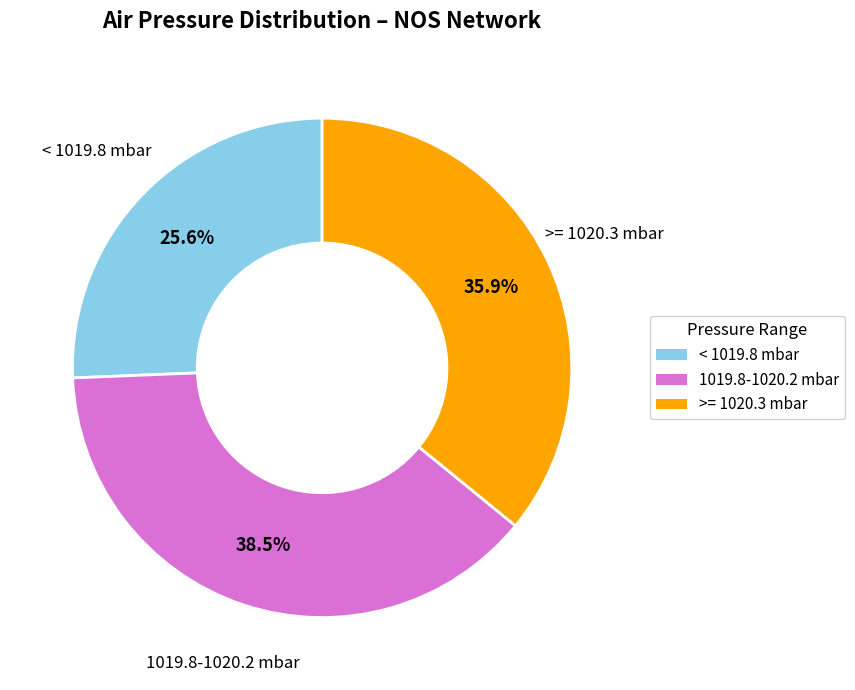

Does any single category account for the majority?

No